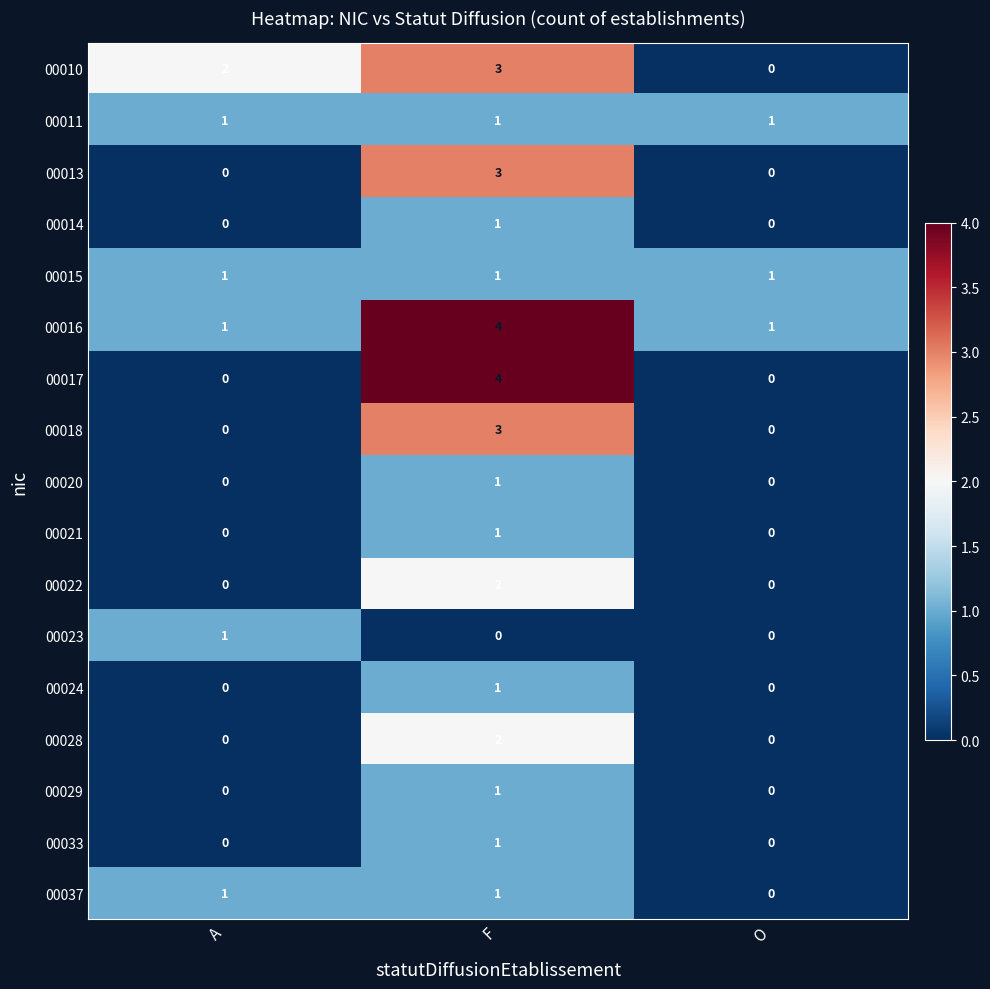

Which category has the highest value across all series?

F